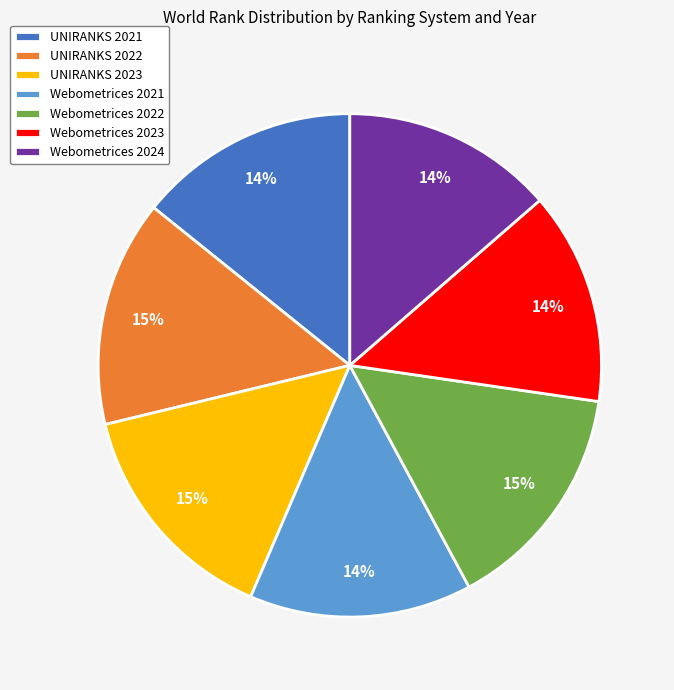

Between Webometrices 2023 and UNIRANKS 2023, which is larger?

UNIRANKS 2023